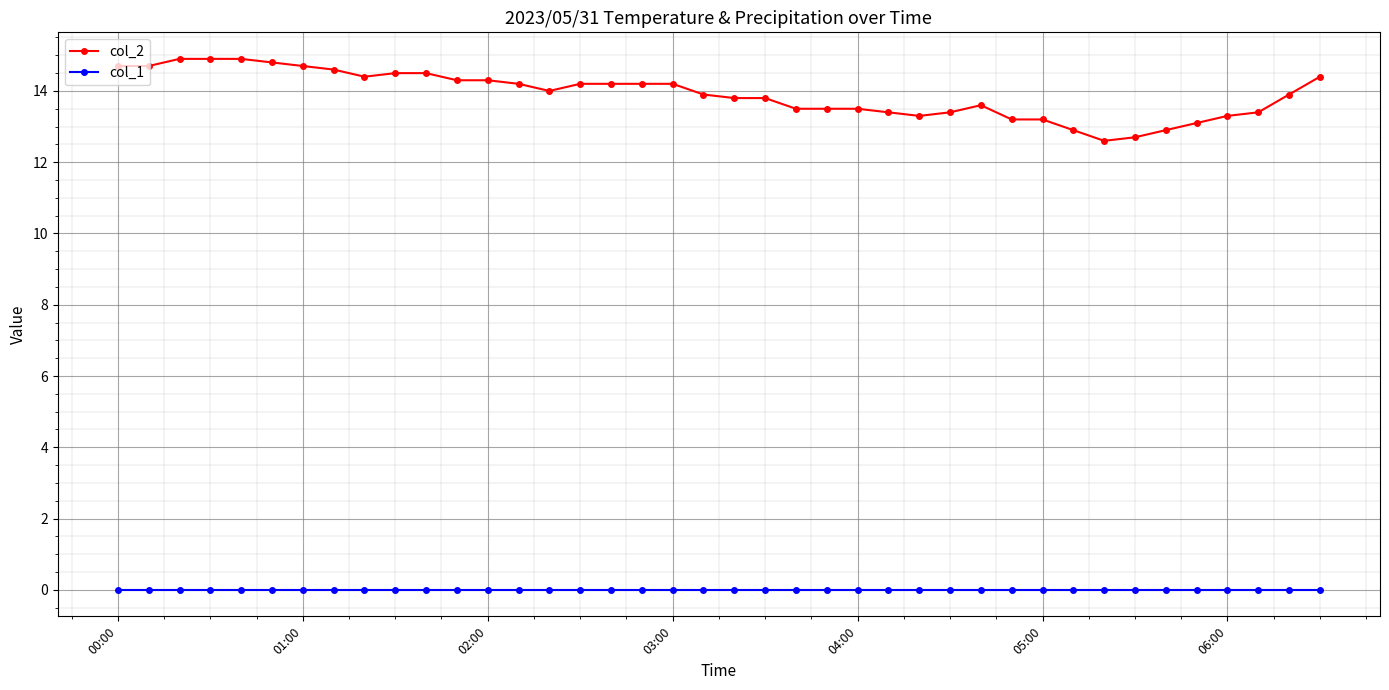

What is the value of the col_2 point at the 26th from the left?

13.4